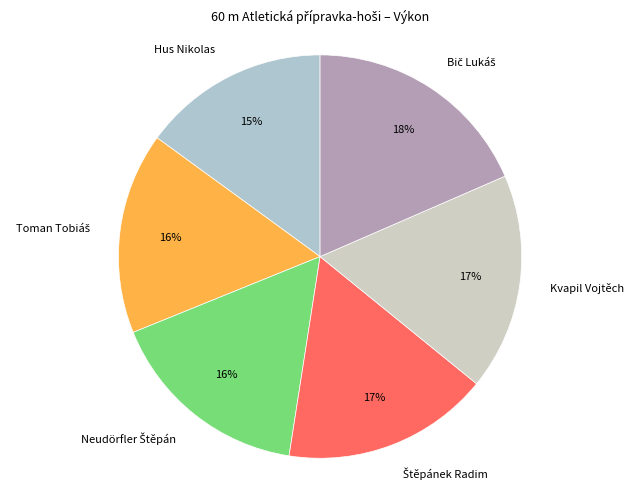

To the nearest percent, what percentage of the pie is Hus Nikolas?

15%